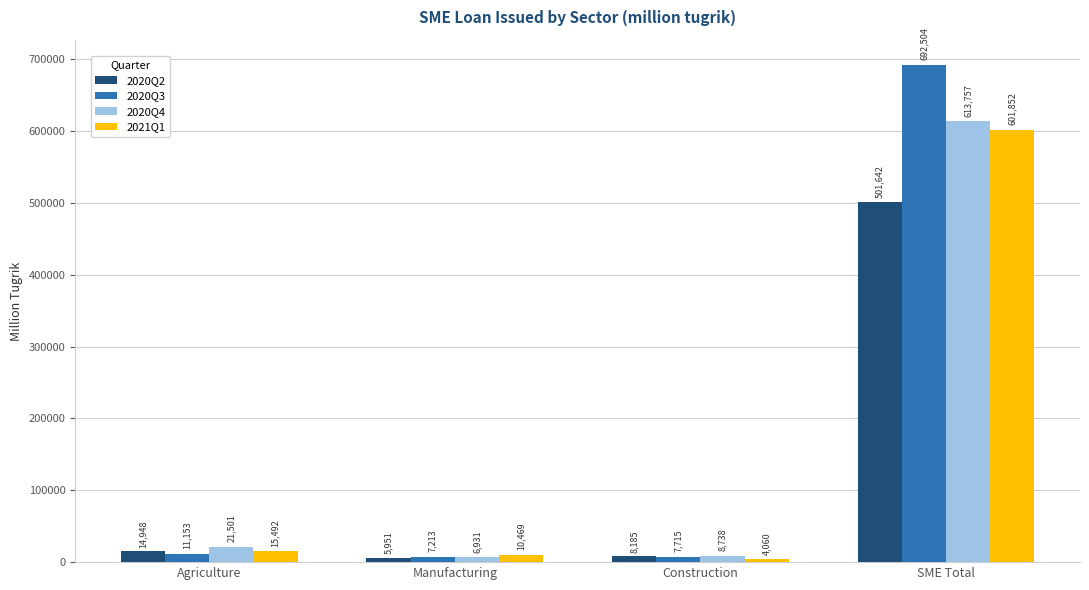

What is the total value across all series at Construction?

28697.6